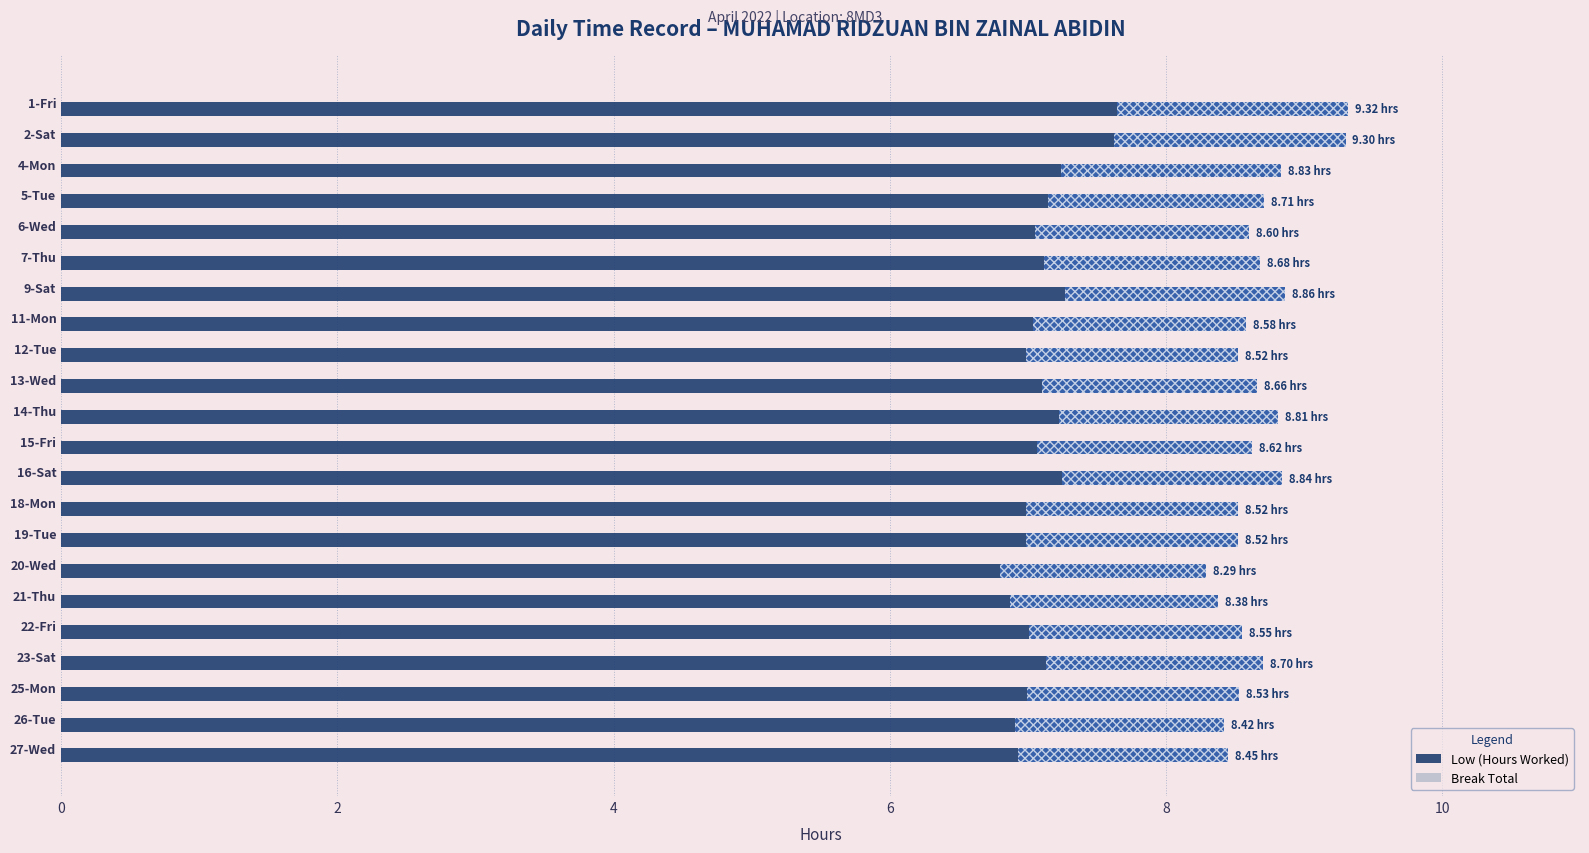

Approximately how many times larger is the value at 4-Mon compared to 9-Sat?

1.0